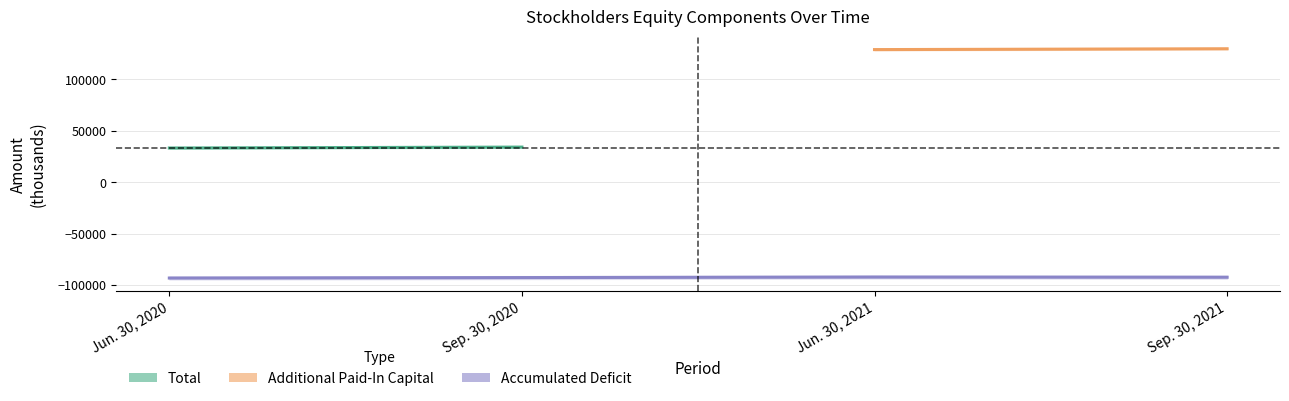

True or false: Accumulated Deficit has a value of -146493 at Sep. 30, 2020.

False